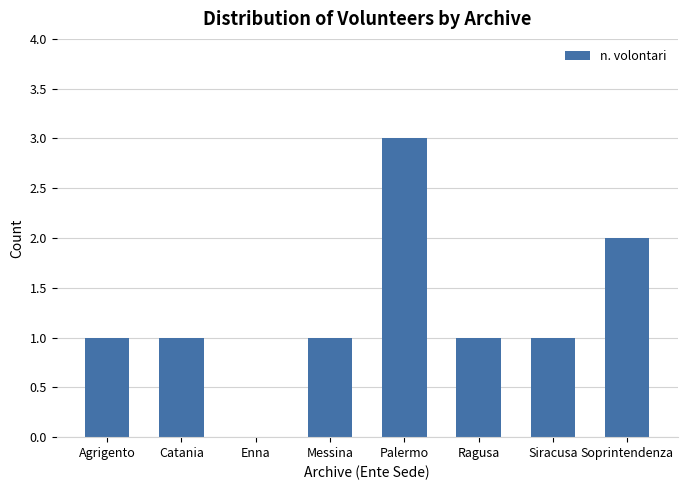

Which has a higher value, Soprintendenza or Catania?

Soprintendenza